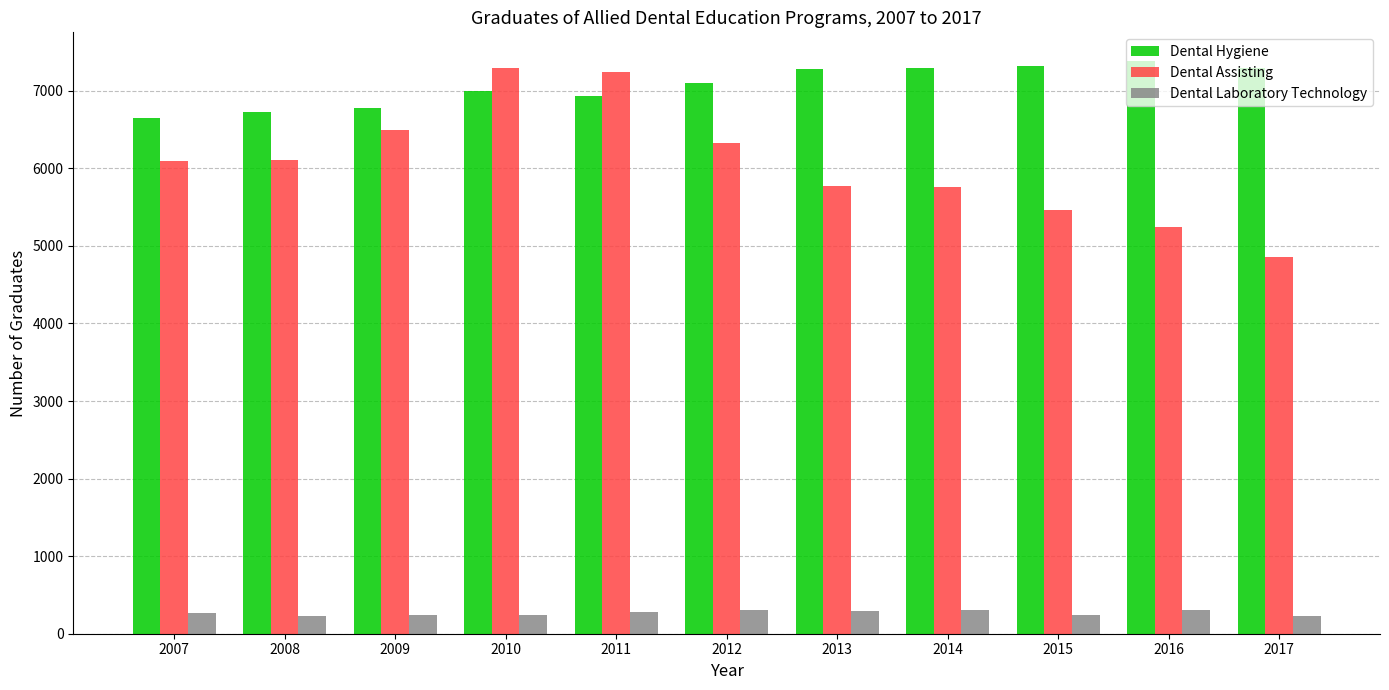

Is it true that Dental Assisting equals 10187 at 2008?

False